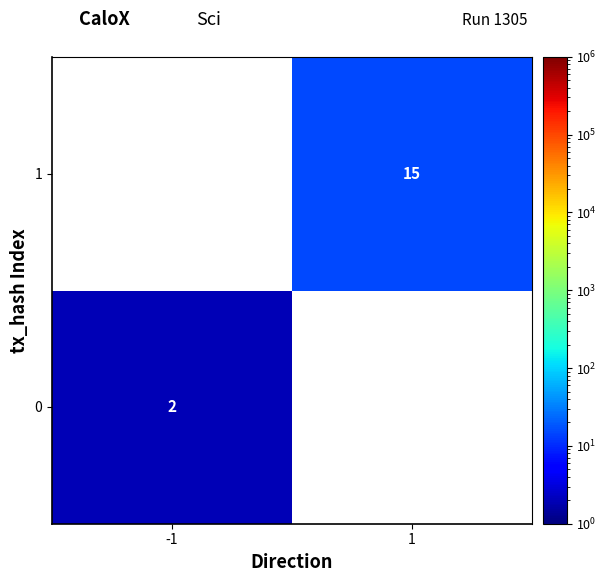

The 0 series shows 2 at -1. True or false?

True